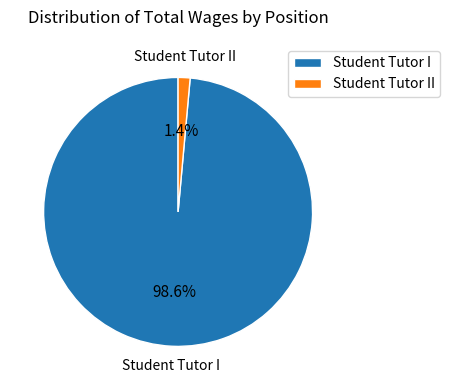

To the nearest percent, what percentage of the pie is Student Tutor II?

1%